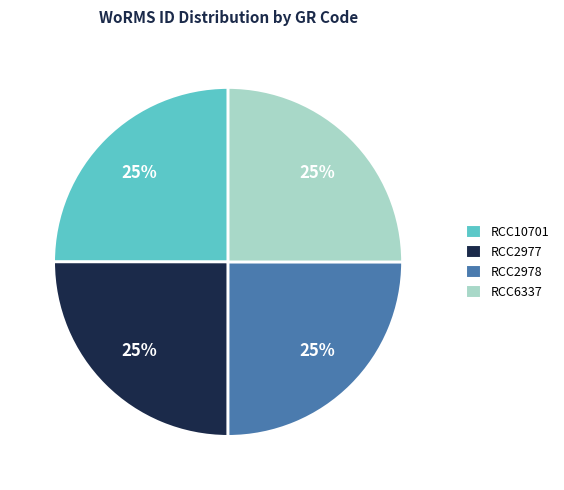

How many segments does this pie chart have?

4